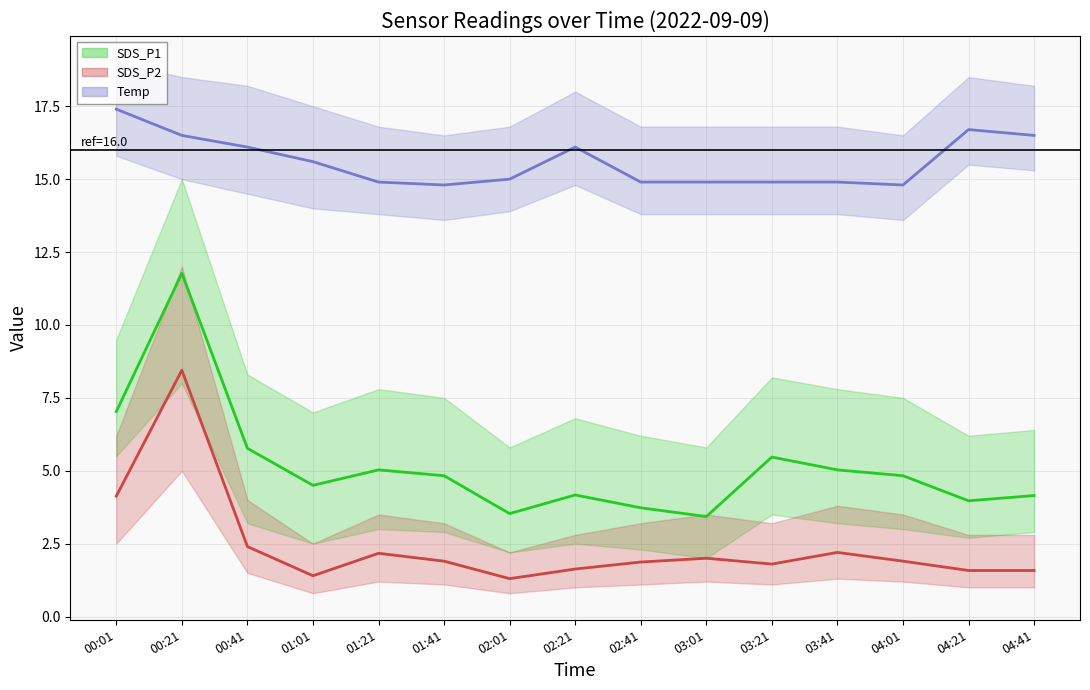

Reading left to right, what are all the values shown in this chart?

SDS_P1: 00:01=7.0	00:21=11.8	00:41=5.8	01:01=4.5	01:21=5.0	01:41=4.8	02:01=3.5	02:21=4.2	02:41=3.7	03:01=3.4	03:21=5.5	03:41=5.0	04:01=4.8	04:21=4.0	04:41=4.2
SDS_P2: 00:01=4.1	00:21=8.4	00:41=2.4	01:01=1.4	01:21=2.2	01:41=1.9	02:01=1.3	02:21=1.6	02:41=1.9	03:01=2.0	03:21=1.8	03:41=2.2	04:01=1.9	04:21=1.6	04:41=1.6
Temp: 00:01=17.4	00:21=16.5	00:41=16.1	01:01=15.6	01:21=14.9	01:41=14.8	02:01=15.0	02:21=16.1	02:41=14.9	03:01=14.9	03:21=14.9	03:41=14.9	04:01=14.8	04:21=16.7	04:41=16.5